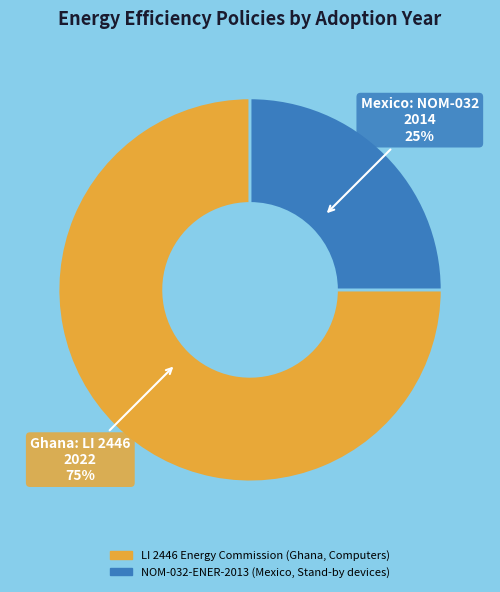

Rank the categories by value from highest to lowest.

LI 2446 Energy Commission (Ghana, Computers), NOM-032-ENER-2013 (Mexico, Stand-by devices)